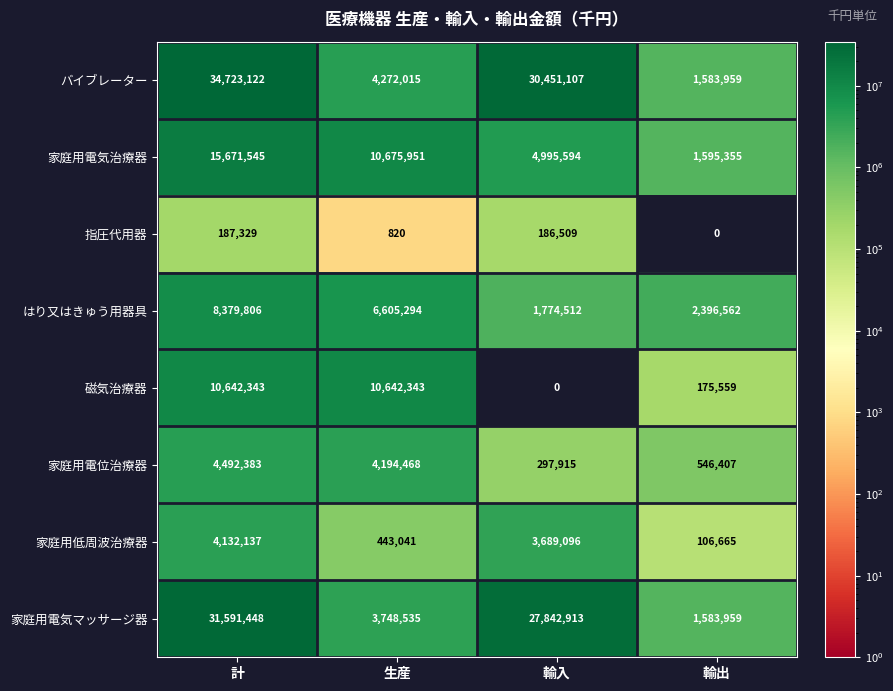

At which label does 家庭用電気マッサージ器 first exceed 27842913?

計